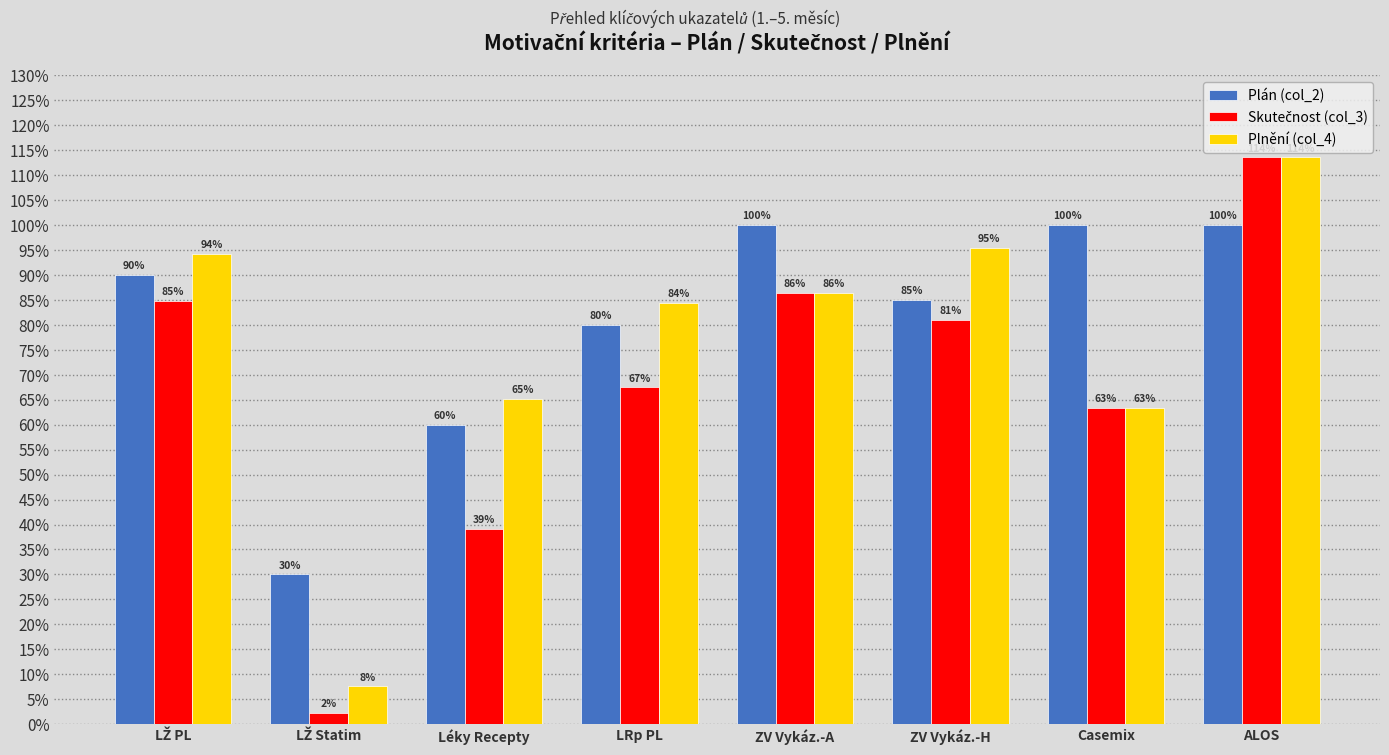

Does the chart contain stacked bars?

No